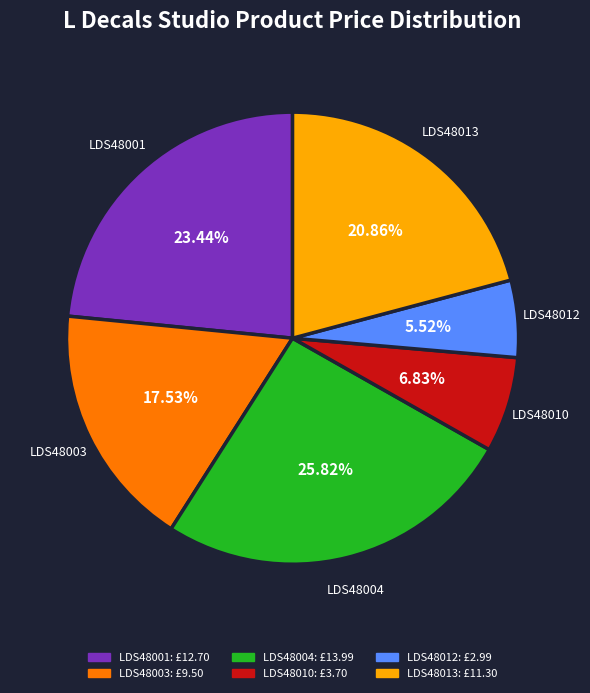

To the nearest percent, what portion does LDS48012 represent?

6%